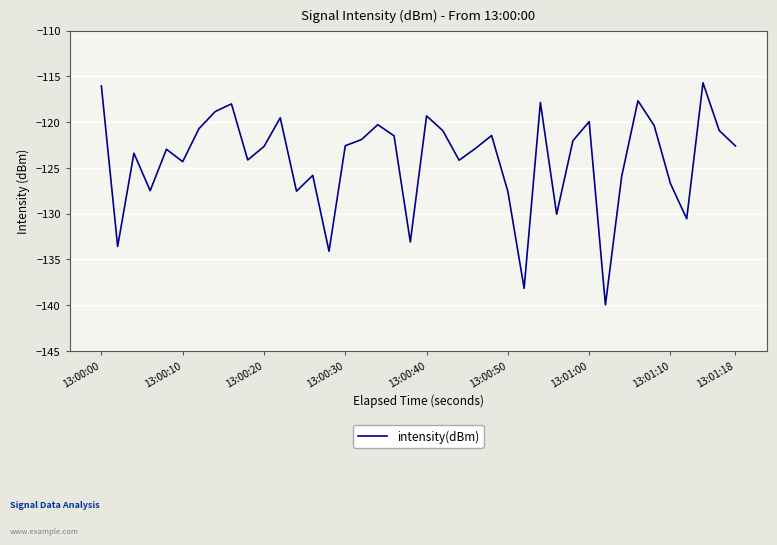

What is the maximum value shown in the chart?

-115.7